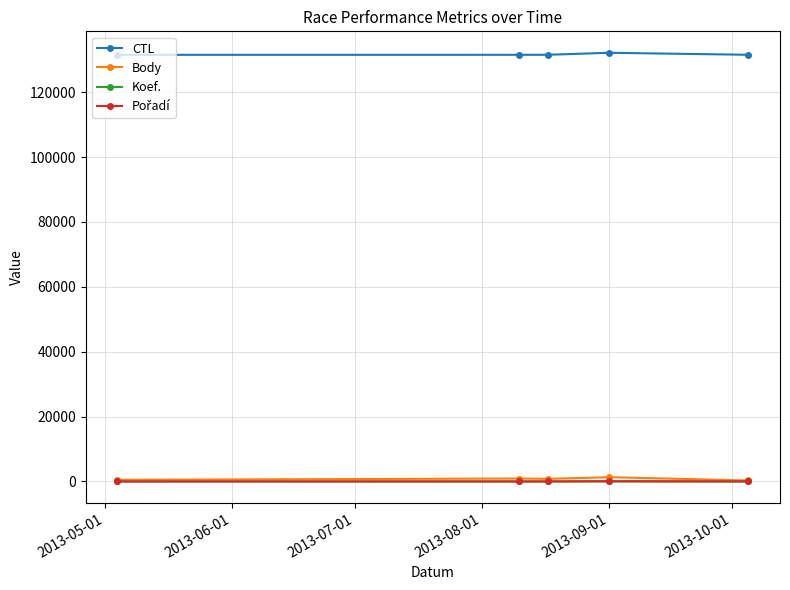

True or false: Koef. and CTL intersect in this chart.

False